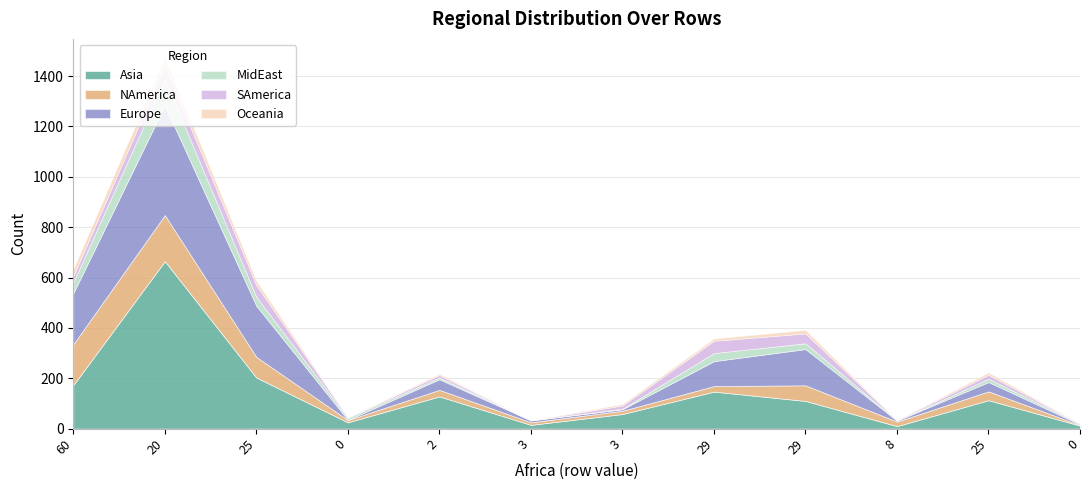

The Asia series shows 19 at 11. True or false?

False